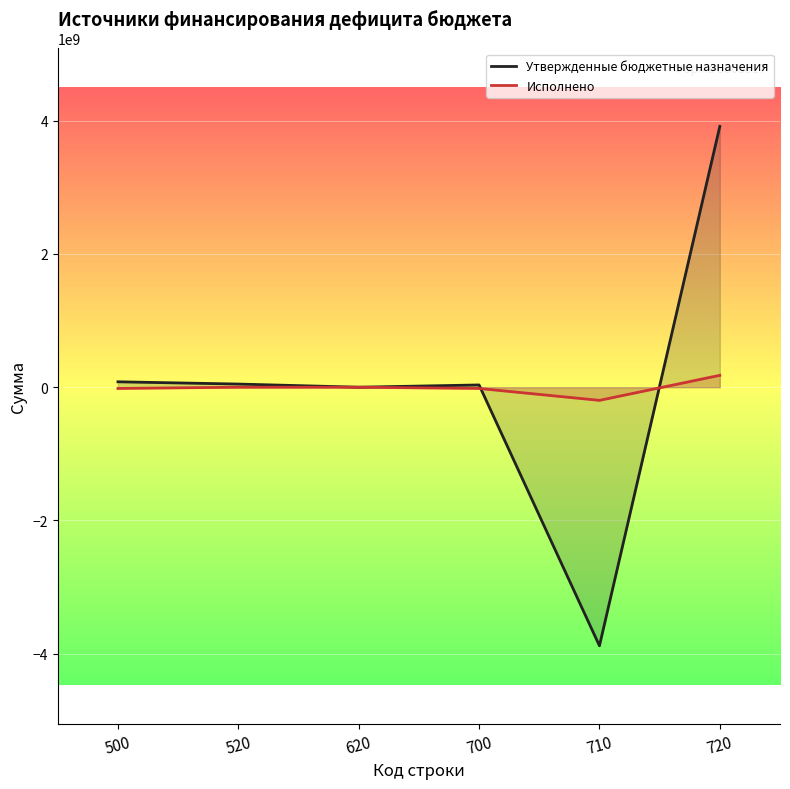

How many values in the Исполнено series are below 0?

3